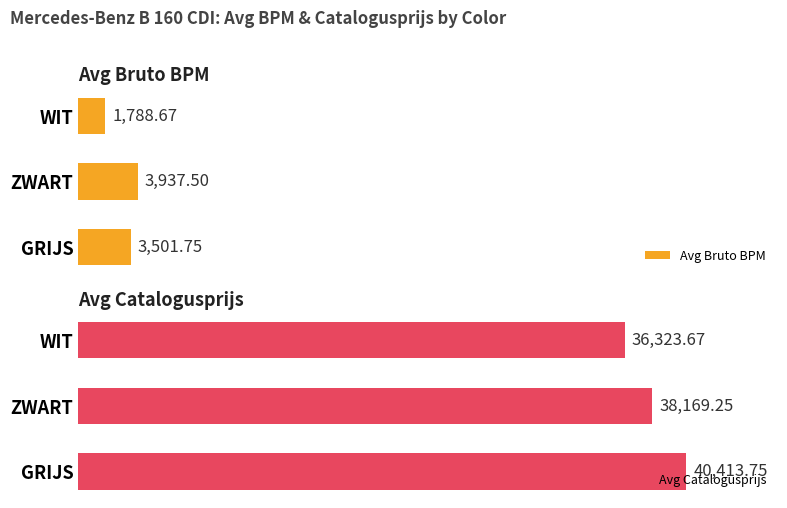

Rank the series by their maximum value, from highest to lowest.

Avg Catalogusprijs, Avg Bruto BPM